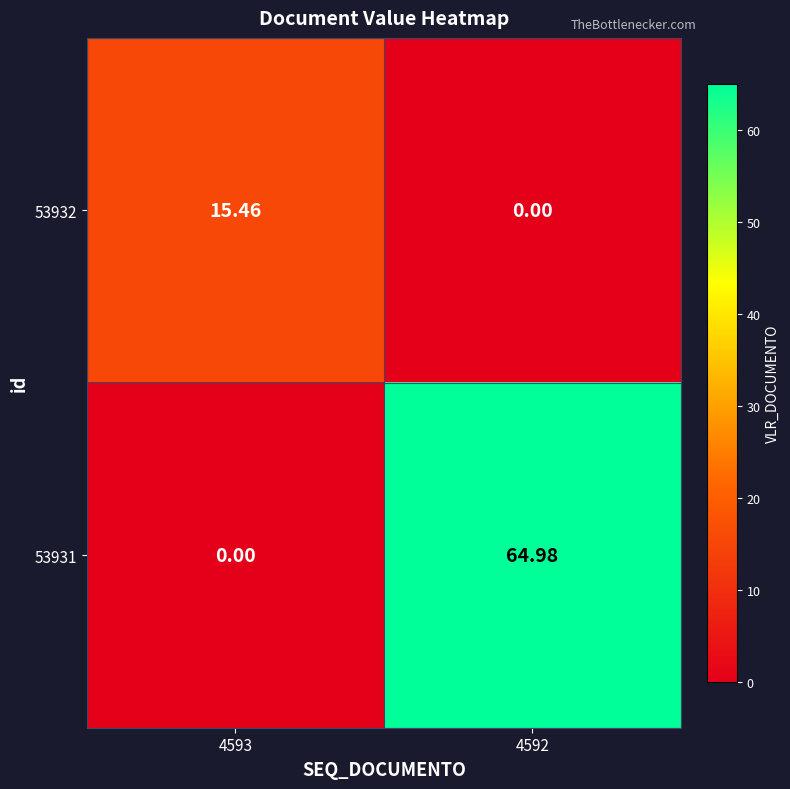

Is the value of 53932 at 4592 greater than the value of 53931 at 4592?

No